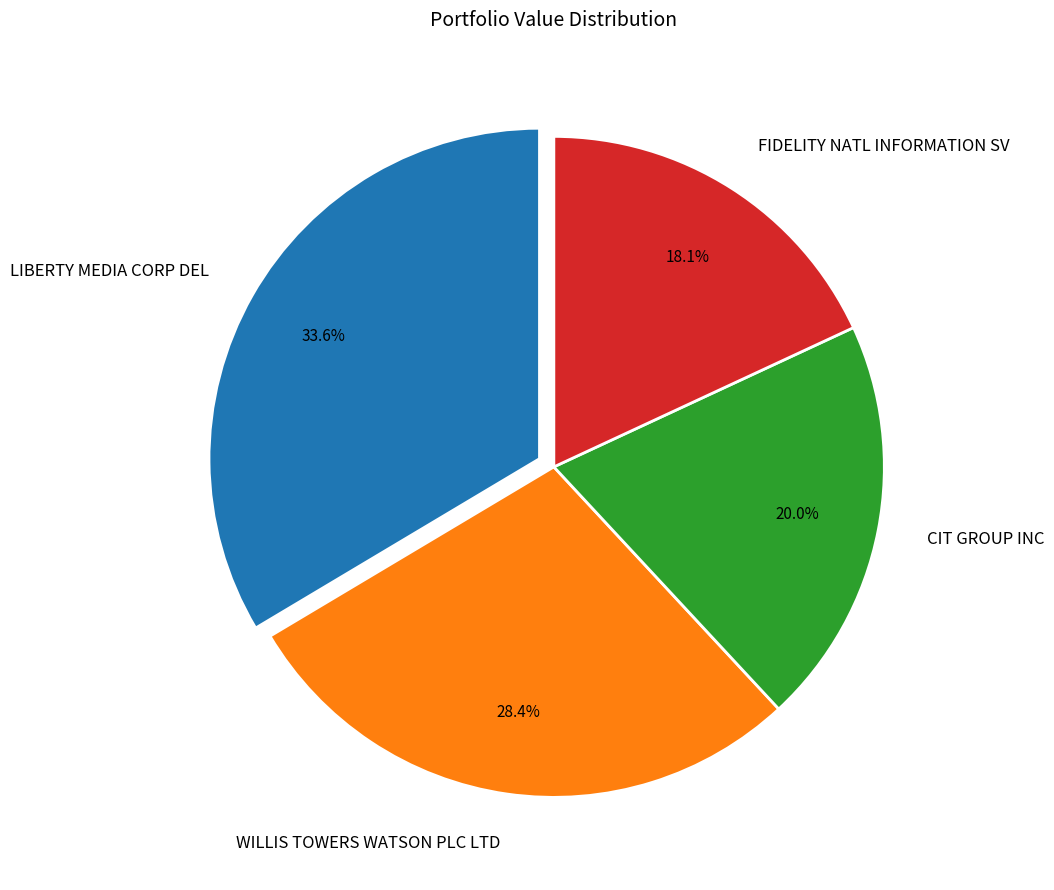

Is it true that WILLIS TOWERS WATSON PLC LTD is 42% of the pie?

False